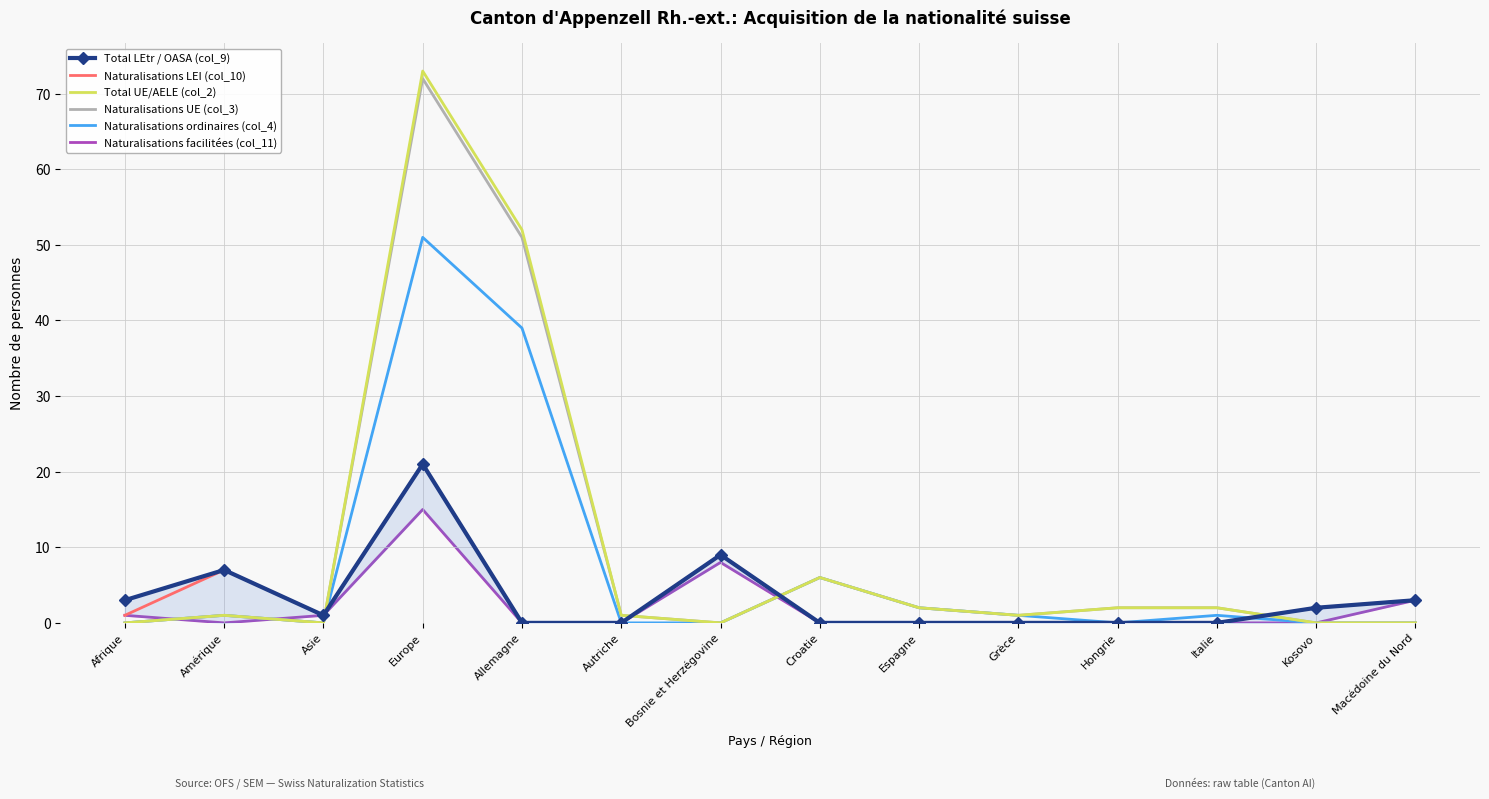

List the labels in order of Naturalisations LEI (col_10) value, smallest first.

Allemagne, Autriche, Croatie, Espagne, Grèce, Hongrie, Italie, Afrique, Asie, Kosovo, Macédoine du Nord, Amérique, Bosnie et Herzégovine, Europe